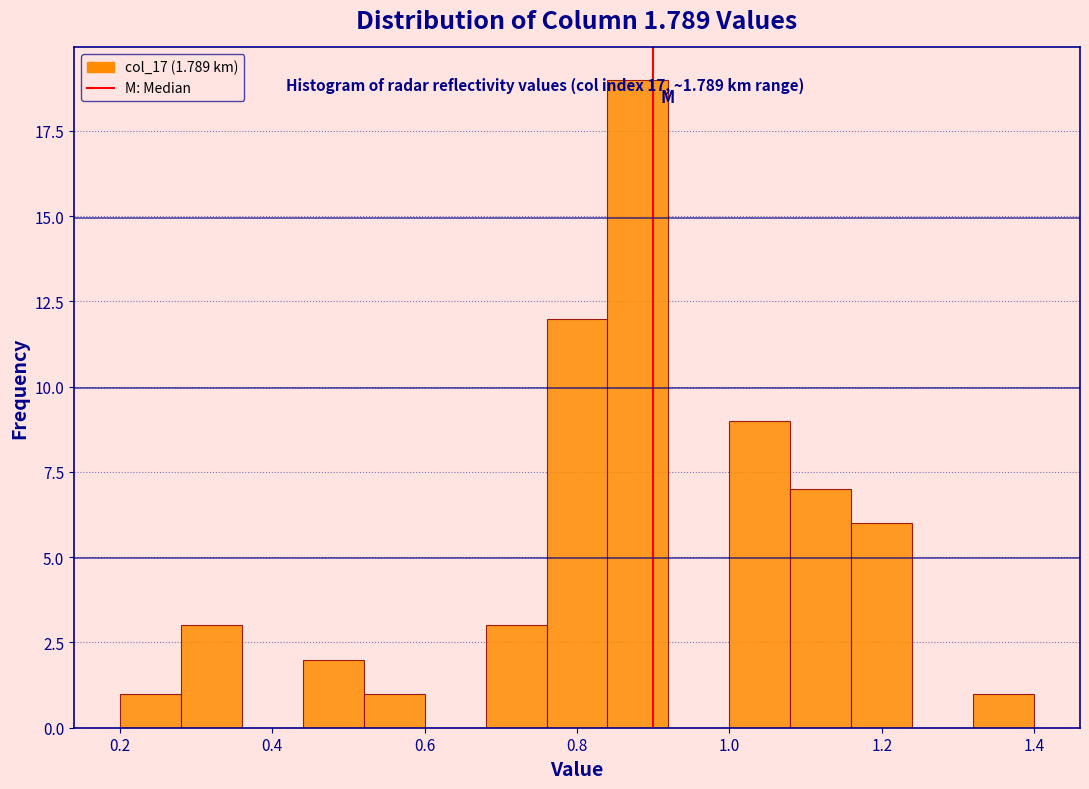

Reading left to right, list every bar in this chart as the range it spans on the x-axis followed by its height. The values are not printed on the chart, so give them approximately, as read against the axis.

0.20 to 0.28: 1
0.28 to 0.36: 3
0.36 to 0.44: 0
0.44 to 0.52: 2
0.52 to 0.60: 1
0.60 to 0.68: 0
0.68 to 0.76: 3
0.76 to 0.84: 12
0.84 to 0.92: 19
0.92 to 1.00: 0
1.00 to 1.08: 9
1.08 to 1.16: 7
1.16 to 1.24: 6
1.24 to 1.32: 0
1.32 to 1.40: 1